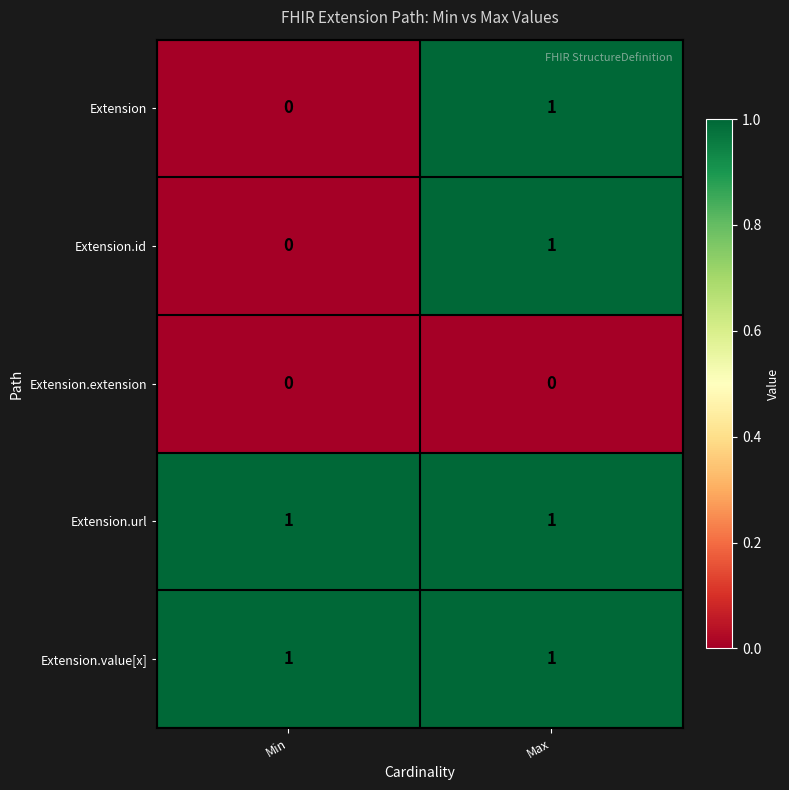

Reading left to right, transcribe all the data shown in this chart.

Extension: Min=0	Max=1
Extension.id: Min=0	Max=1
Extension.extension: Min=0	Max=0
Extension.url: Min=1	Max=1
Extension.value[x]: Min=1	Max=1